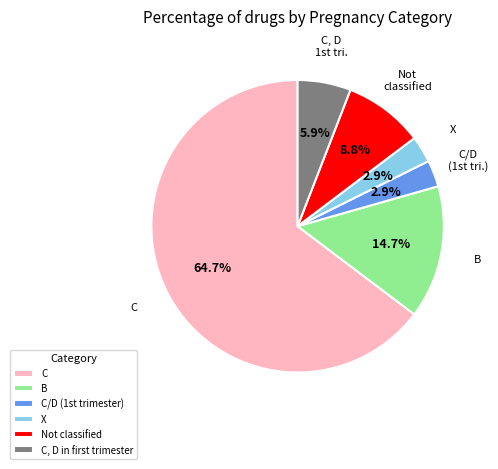

Between C and X, which is larger?

C